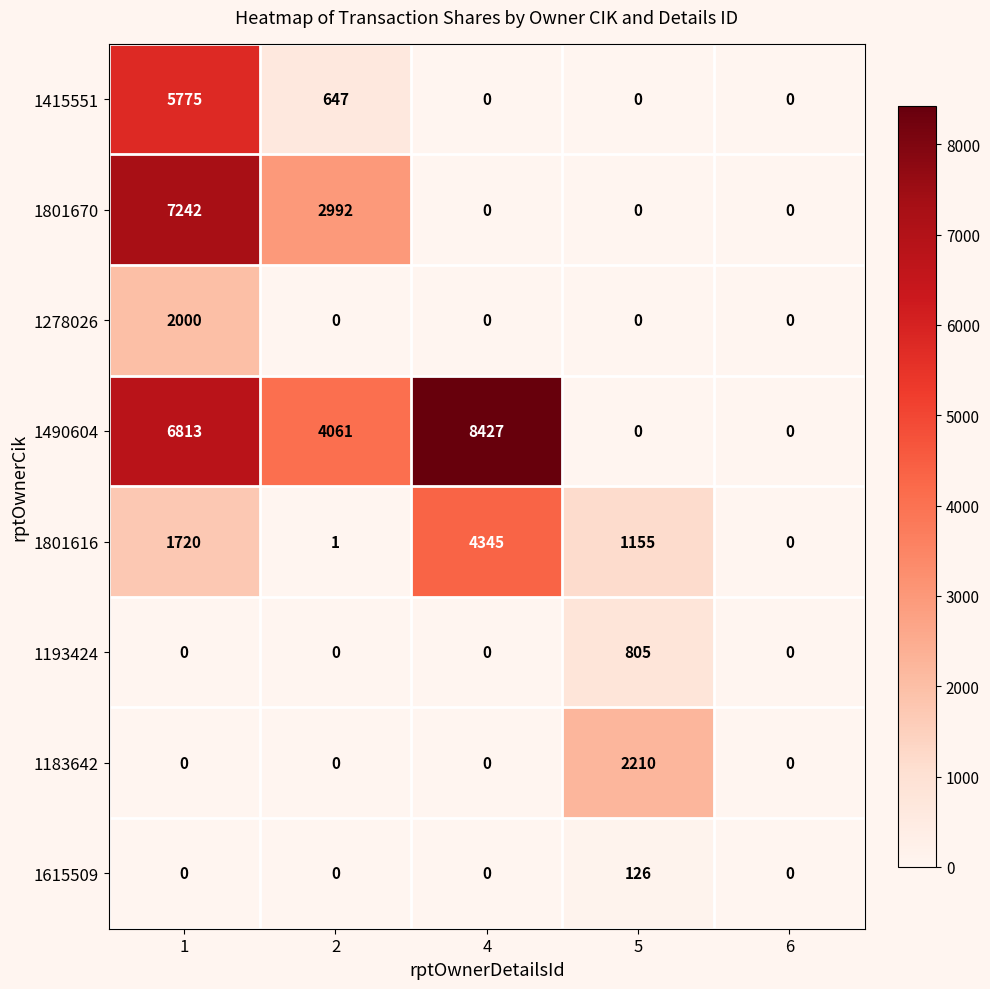

Which category has the highest value across all series?

4